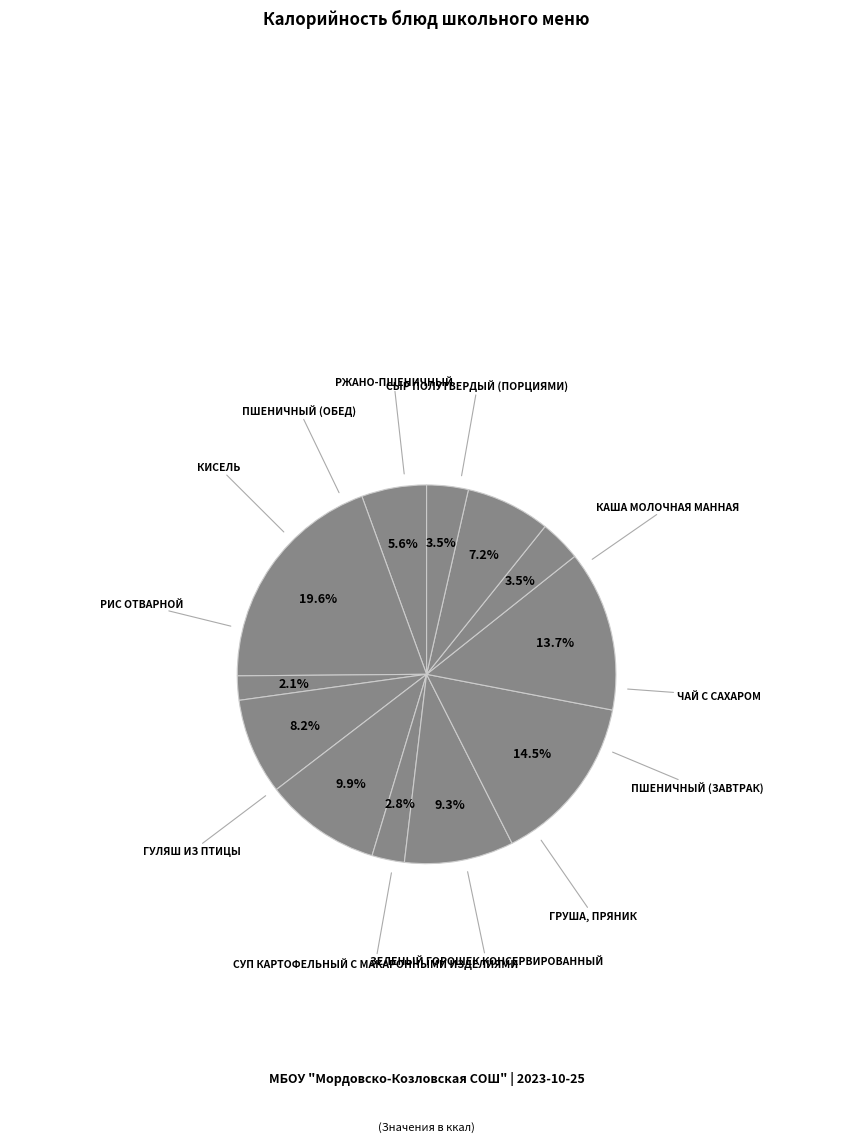

How many segments does this pie chart have?

12